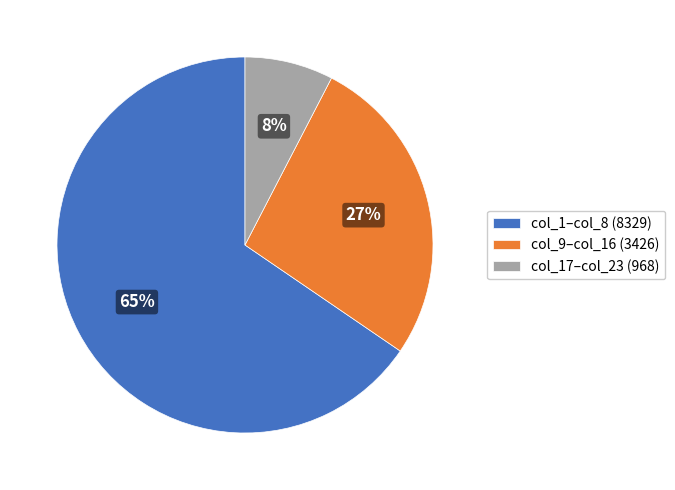

To the nearest percent, what is the difference between the col_9–col_16 (3426) and col_17–col_23 (968) slice percentages?

19%